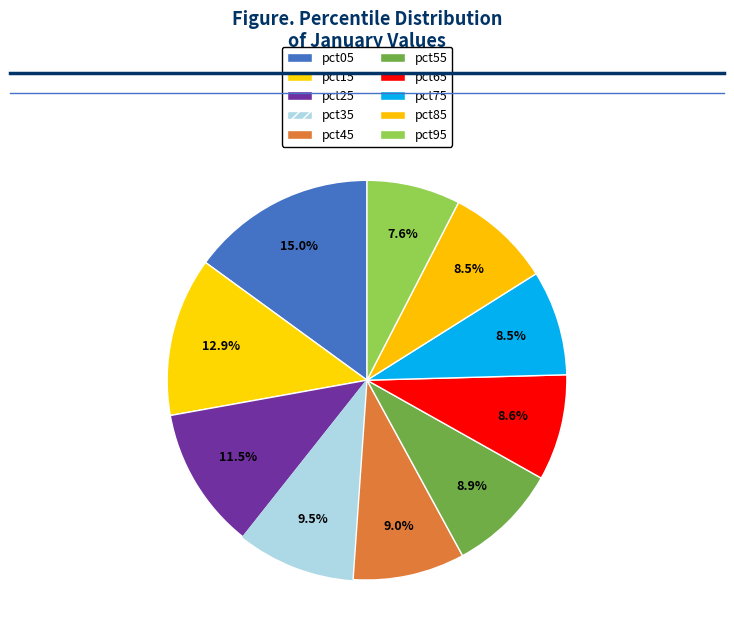

Does any single category account for the majority?

No